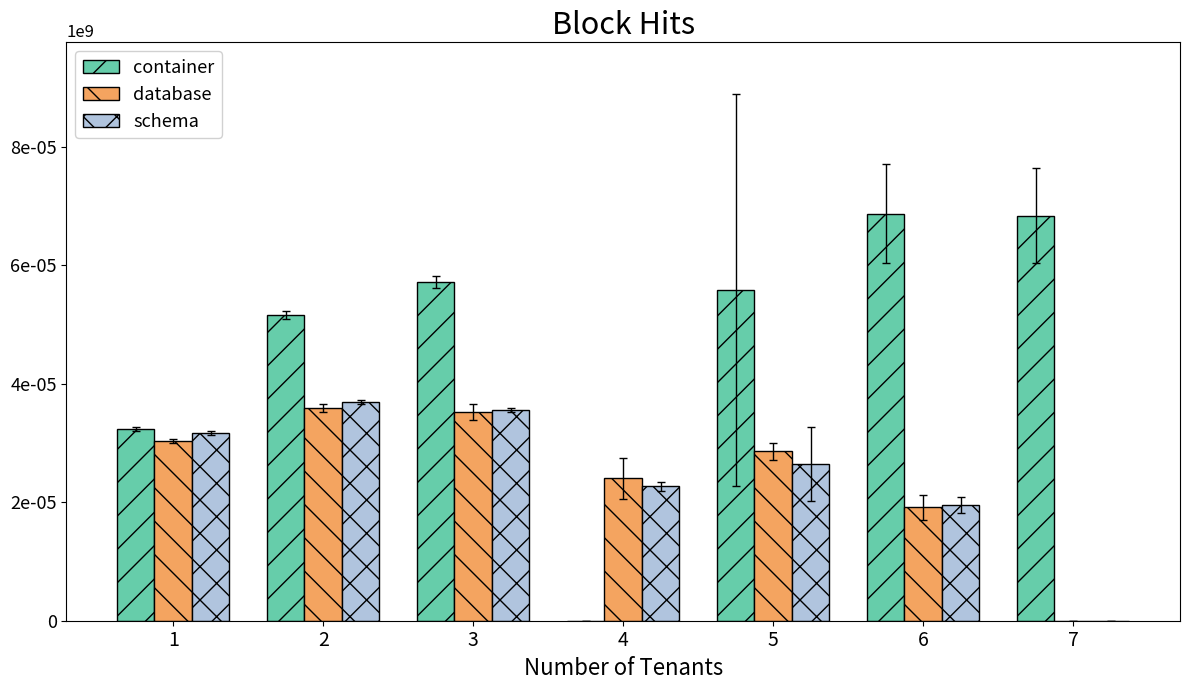

The database series shows 61697.5 at 3. True or false?

False